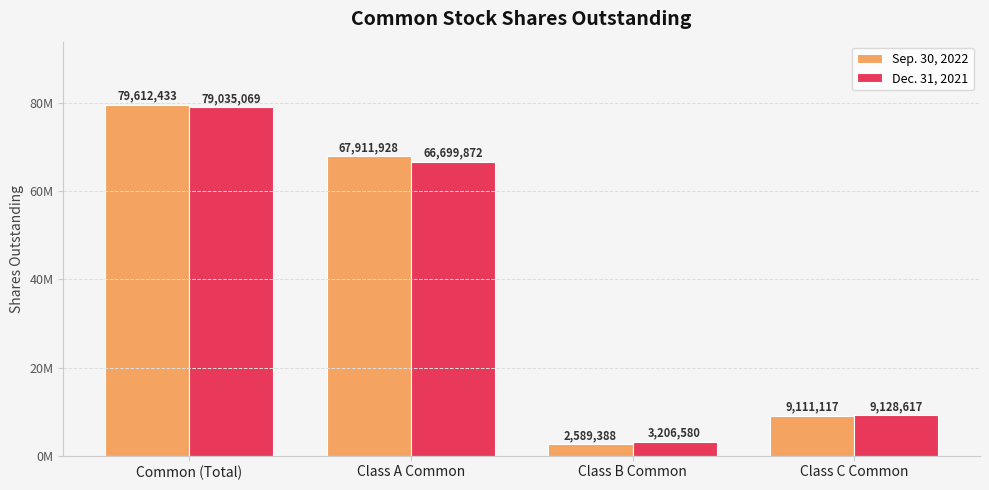

Reading left to right, transcribe all the data shown in this chart.

Sep. 30, 2022: Common (Total)=79612433	Class A Common=67911928	Class B Common=2589388	Class C Common=9111117
Dec. 31, 2021: Common (Total)=79035069	Class A Common=66699872	Class B Common=3206580	Class C Common=9128617